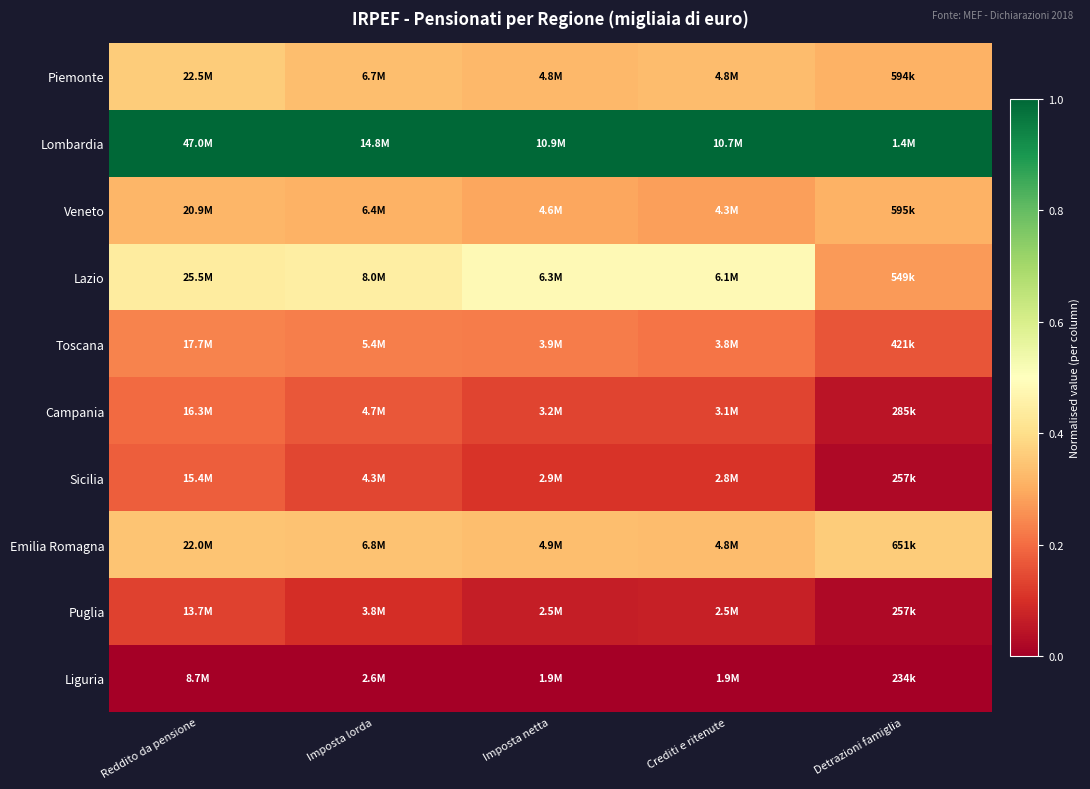

Reading left to right, extract all data points from this chart.

Piemonte: Reddito da pensione=0.4	Imposta lorda=0.3	Imposta netta=0.3	Crediti e ritenute=0.3	Detrazioni famiglia=0.3
Lombardia: Reddito da pensione=1.0	Imposta lorda=1.0	Imposta netta=1.0	Crediti e ritenute=1.0	Detrazioni famiglia=1.0
Veneto: Reddito da pensione=0.3	Imposta lorda=0.3	Imposta netta=0.3	Crediti e ritenute=0.3	Detrazioni famiglia=0.3
Lazio: Reddito da pensione=0.4	Imposta lorda=0.4	Imposta netta=0.5	Crediti e ritenute=0.5	Detrazioni famiglia=0.3
Toscana: Reddito da pensione=0.2	Imposta lorda=0.2	Imposta netta=0.2	Crediti e ritenute=0.2	Detrazioni famiglia=0.2
Campania: Reddito da pensione=0.2	Imposta lorda=0.2	Imposta netta=0.1	Crediti e ritenute=0.1	Detrazioni famiglia=0.0
Sicilia: Reddito da pensione=0.2	Imposta lorda=0.1	Imposta netta=0.1	Crediti e ritenute=0.1	Detrazioni famiglia=0.0
Emilia Romagna: Reddito da pensione=0.3	Imposta lorda=0.3	Imposta netta=0.3	Crediti e ritenute=0.3	Detrazioni famiglia=0.4
Puglia: Reddito da pensione=0.1	Imposta lorda=0.1	Imposta netta=0.1	Crediti e ritenute=0.1	Detrazioni famiglia=0.0
Liguria: Reddito da pensione=0.0	Imposta lorda=0.0	Imposta netta=0.0	Crediti e ritenute=0.0	Detrazioni famiglia=0.0